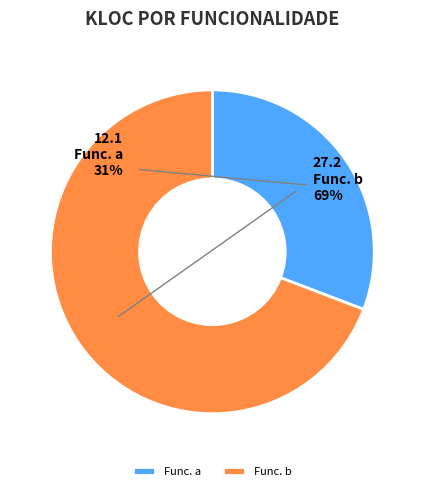

To the nearest percent, what percentage of the pie is Func. a?

31%